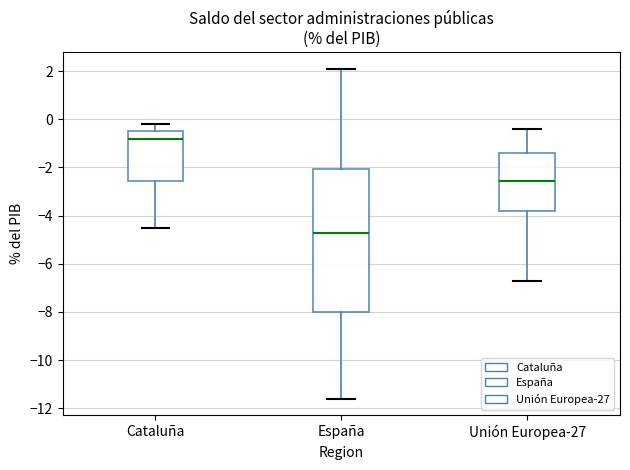

Where does the lower whisker of the box for Unión Europea-27 end on the y-axis? The values are not printed on the chart, so give them approximately, as read against the axis.

-6.6